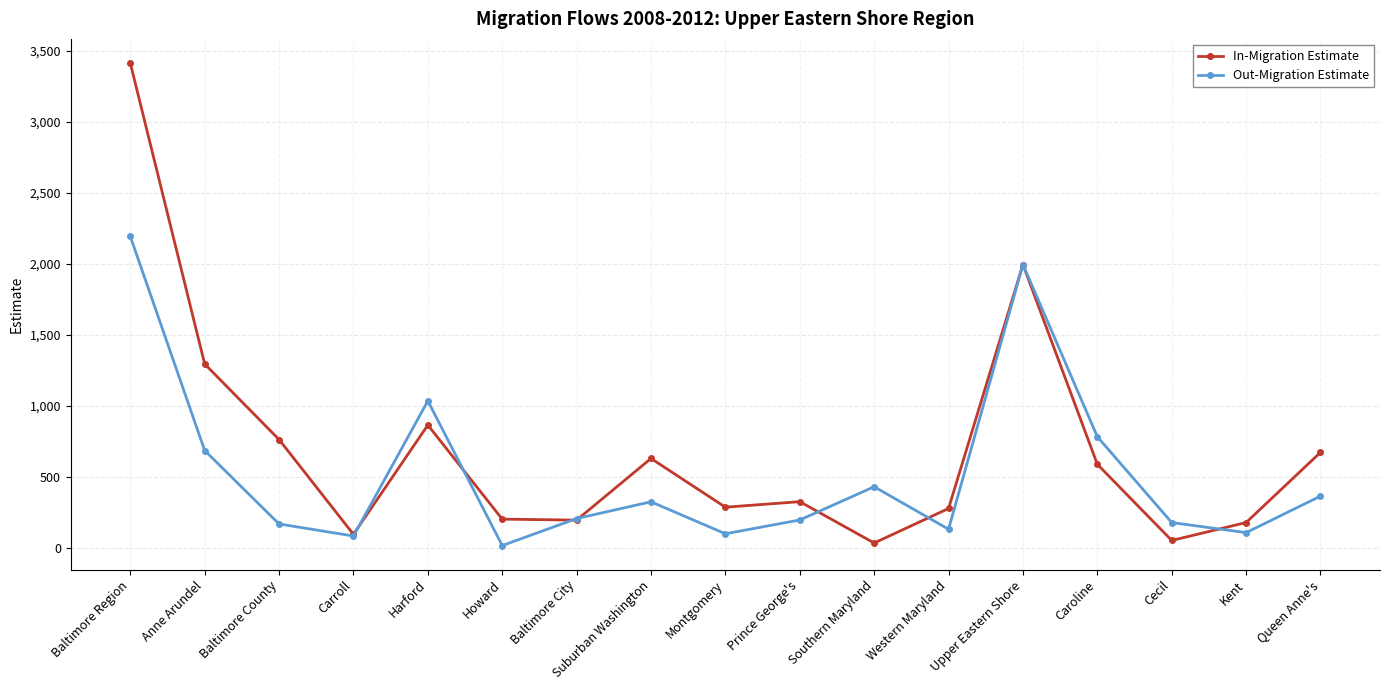

Rank the series by their maximum value, from highest to lowest.

In-Migration Estimate, Out-Migration Estimate